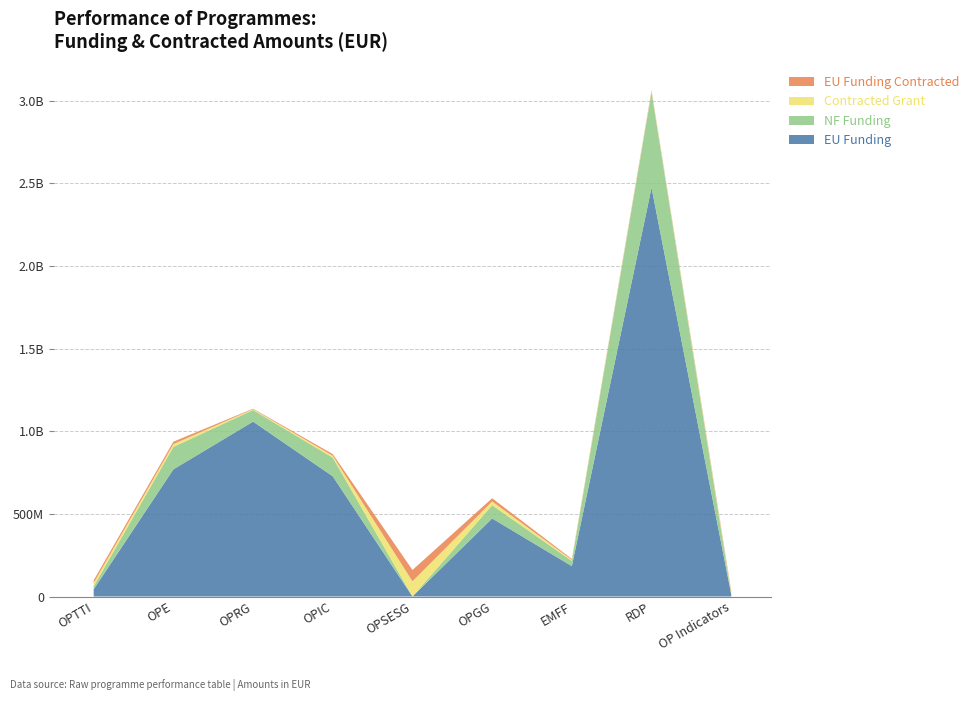

Reading left to right, what are all the values shown in this chart?

EU Funding: OPTTI=43495159.6	OPE=769445269.2	OPRG=1058385187.9	OPIC=727274940.4	OPSESG=104303.5	OPGG=472433702.3	EMFF=183837674.4	RDP=2473981337.8	OP Indicators=12869727.9
NF Funding: OPTTI=18430992.5	OPE=135836462.6	OPRG=70047521.5	OPIC=112881462.2	OPSESG=18406.6	OPGG=80017180.4	EMFF=31507036.3	RDP=577974241.7	OP Indicators=2566685.2
Contracted Grant: OPTTI=20515359.4	OPE=17081714.1	OPRG=4934148.4	OPIC=11850395.8	OPSESG=91943089.0	OPGG=22819389.7	EMFF=6705928.6	RDP=6971421.9	OP Indicators=10433336.3
EU Funding Contracted: OPTTI=15854164.4	OPE=14566023.1	OPRG=3269067.8	OPIC=9852219.9	OPSESG=68461140.4	OPGG=19376701.5	EMFF=5333497.8	RDP=5546244.9	OP Indicators=9599801.6